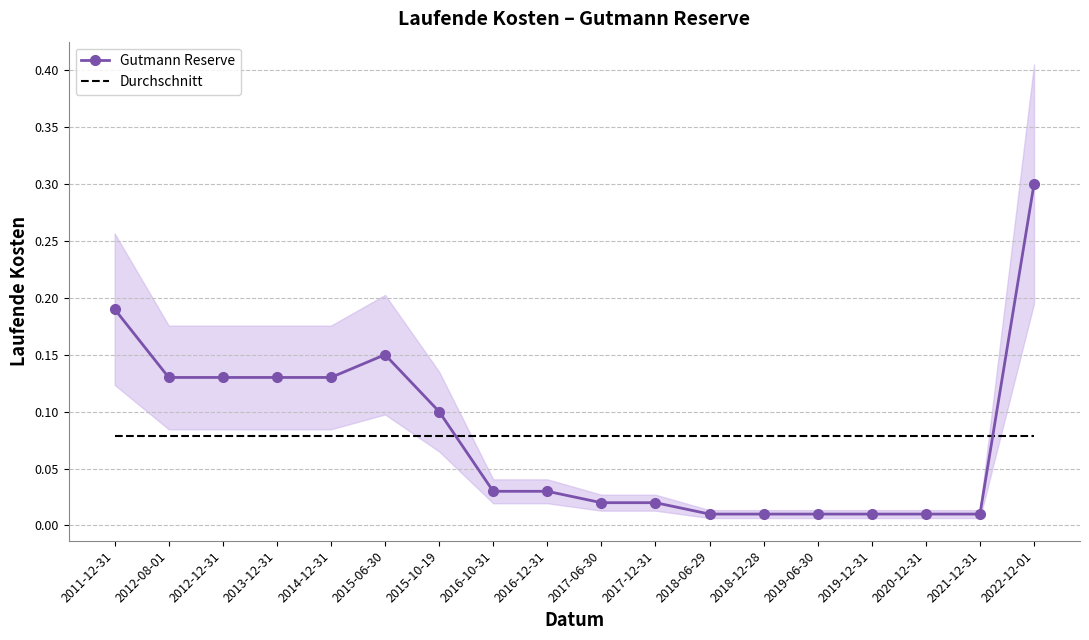

The value of Durchschnitt at 2016-10-31 is 0.1. True or false?

False